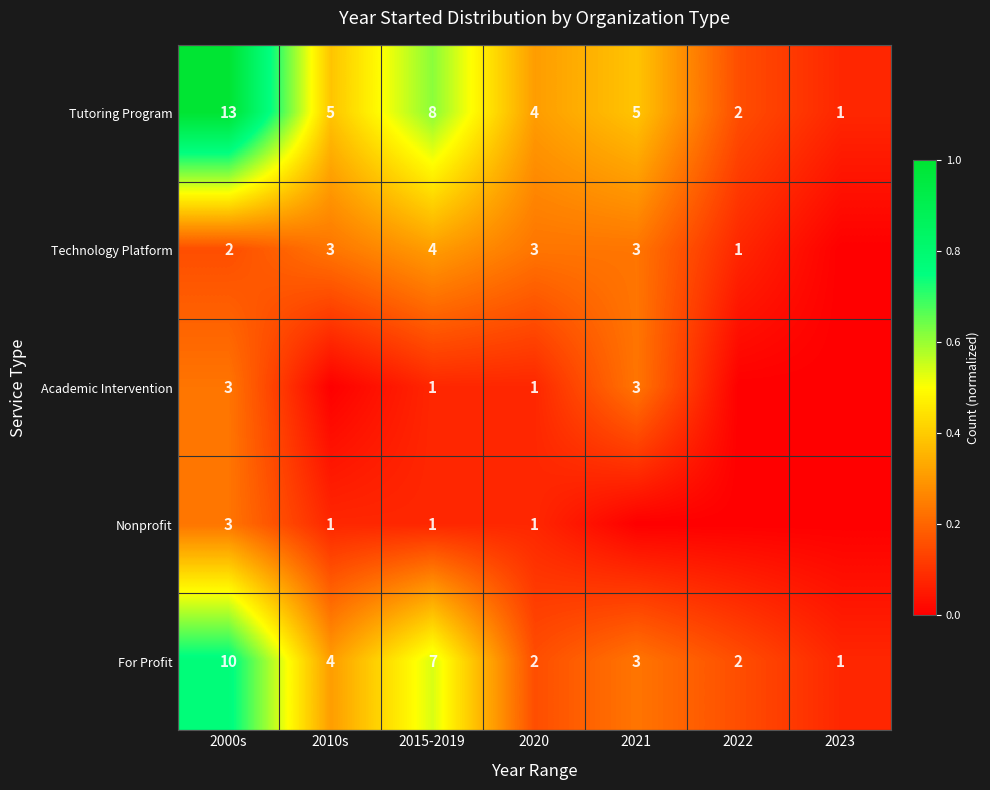

Is the value of Tutoring Program at 2021 greater than the value of For Profit at 2022?

Yes